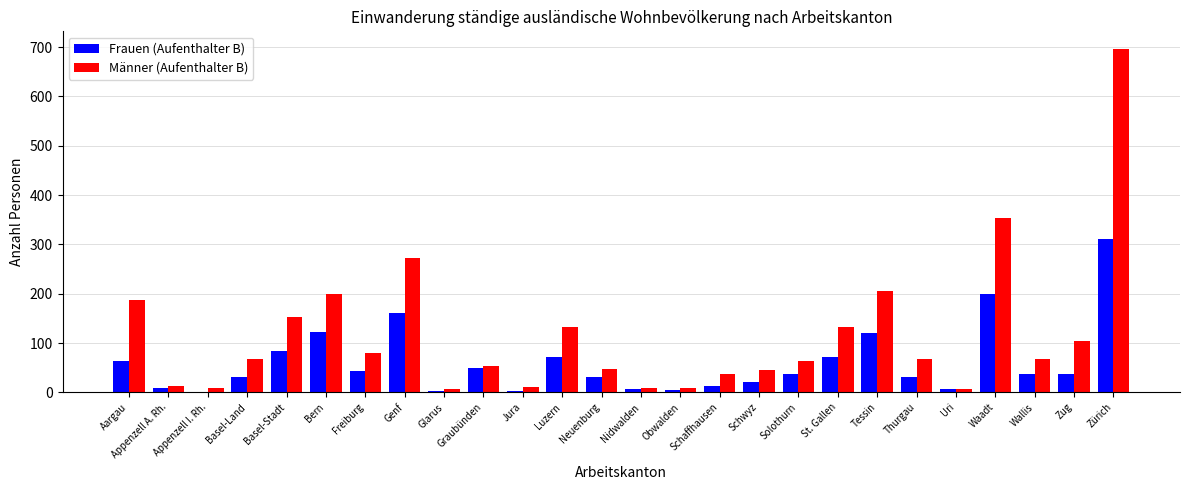

What is the sum of all Frauen (Aufenthalter B) values?

1568